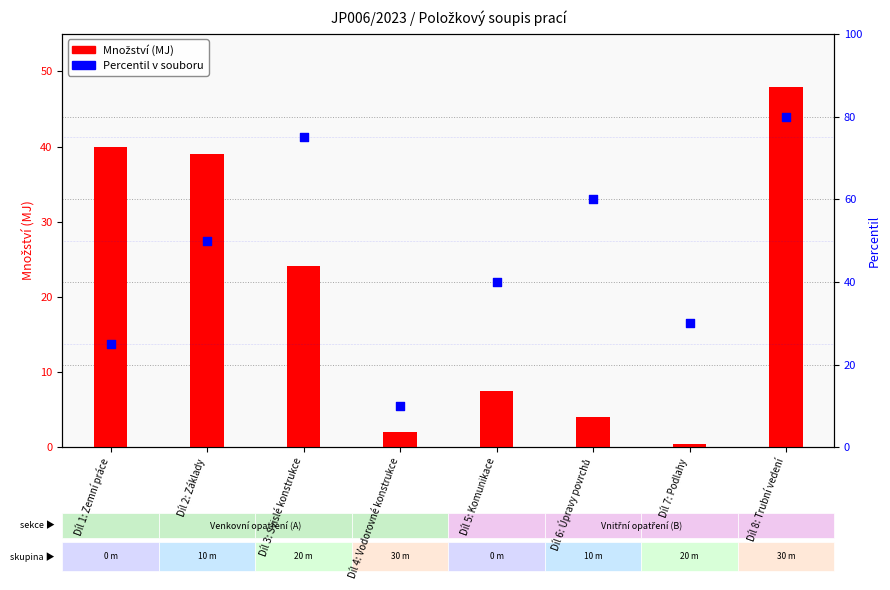

Is the value of Množství at Díl 7: Podlahy greater than the value of Percentil v souboru at Díl 4: Vodorovné konstrukce?

No